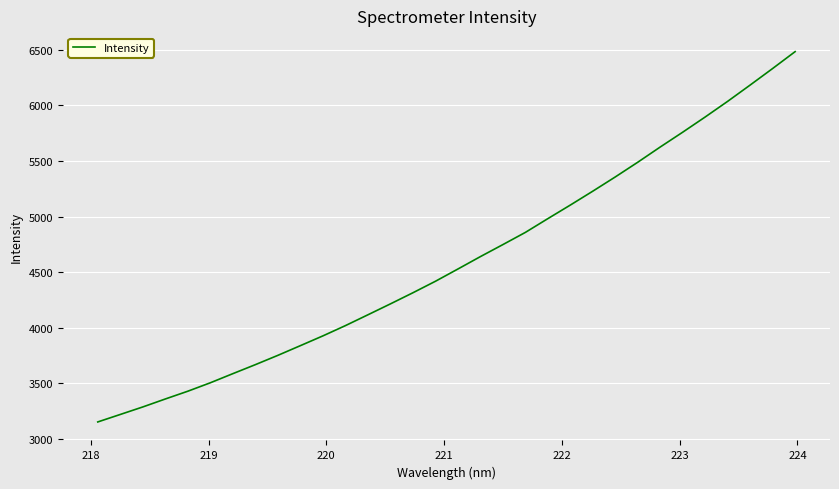

What is the minimum value shown in the chart?

3153.8